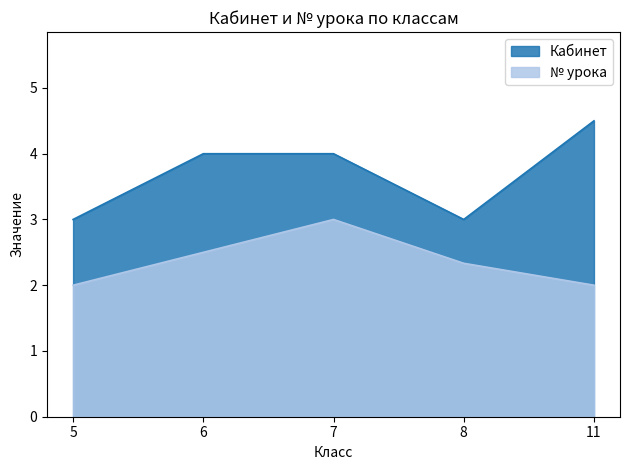

True or false: № урока has a value of 2.0 at 11.

True